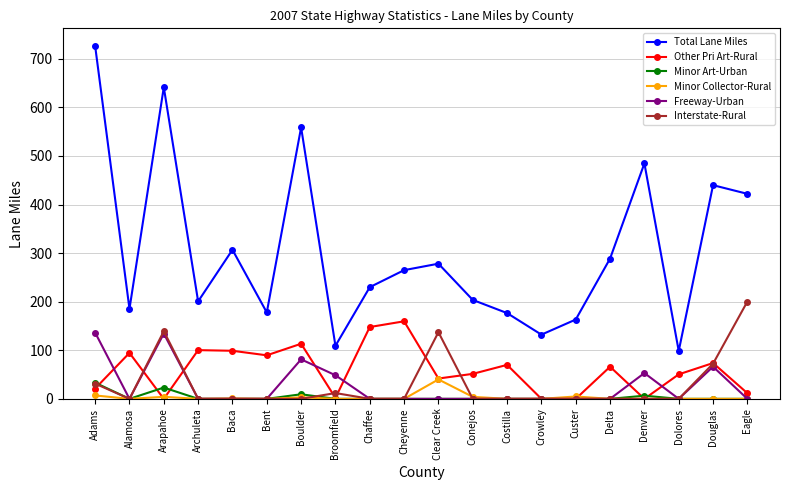

Which category has the highest value in the Total Lane Miles series?

Adams